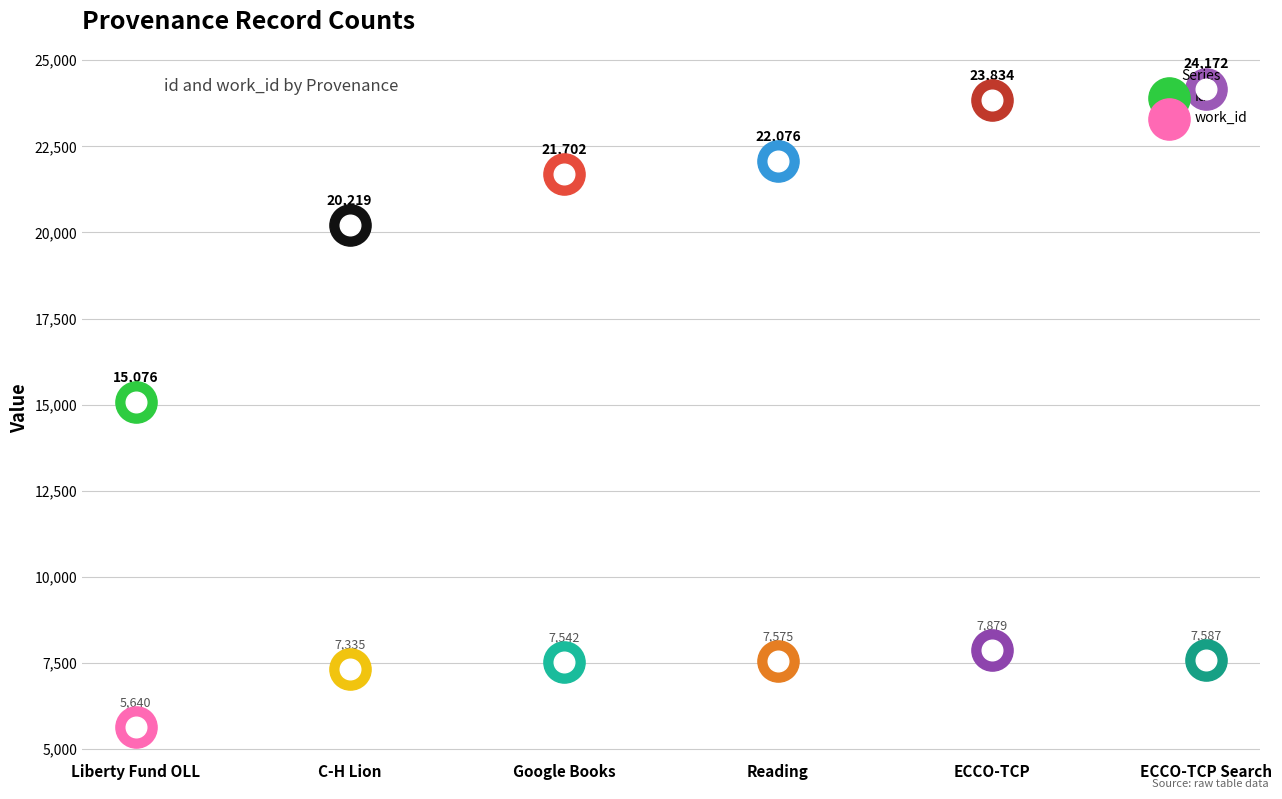

Which series reaches the maximum Y coordinate?

id